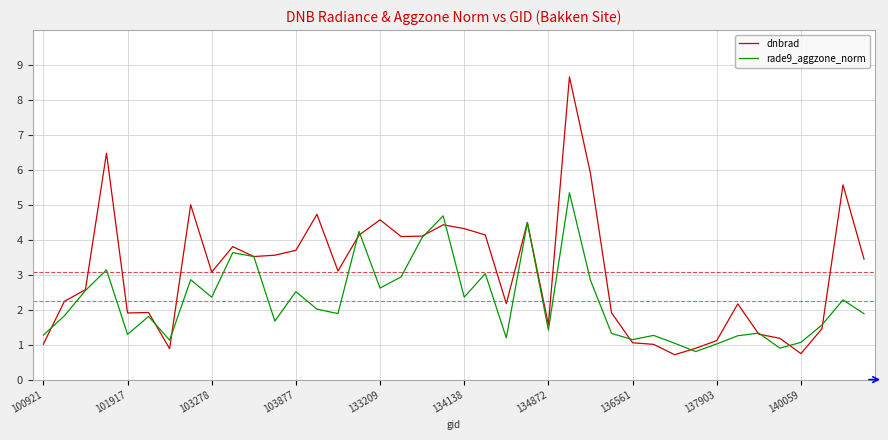

Which series has the widest spread of values?

dnbrad